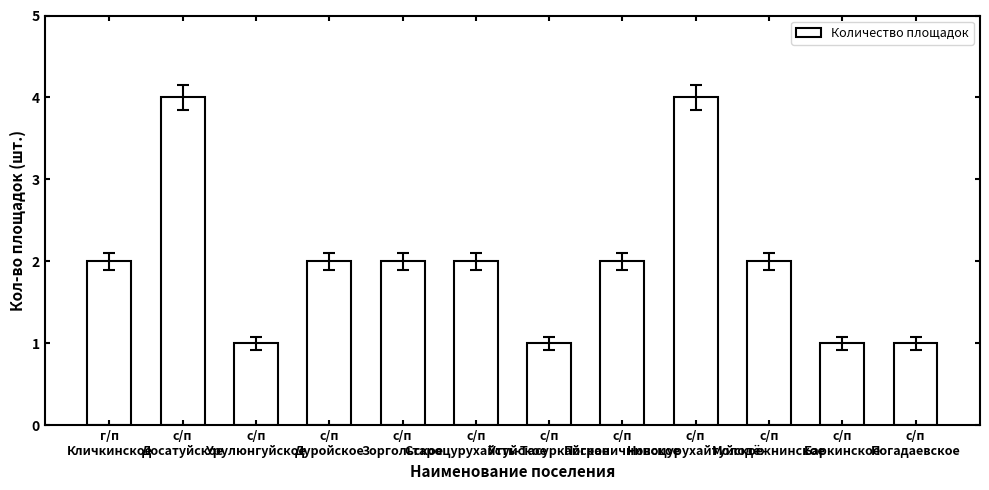

What is the value of the 6th bar from the left?

2